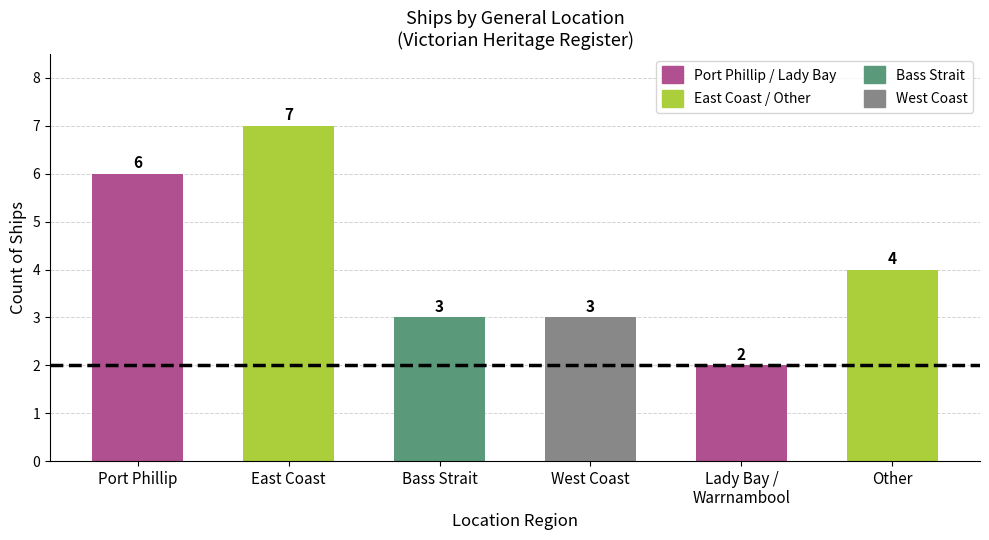

What is the minimum value shown in the chart?

2